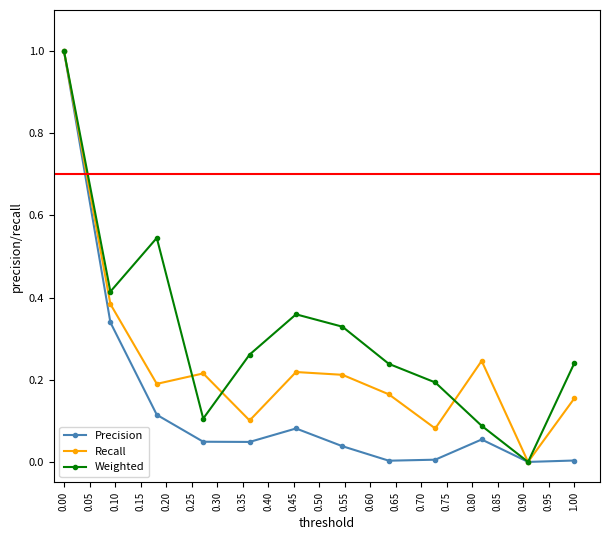

List the series in order of their overall mean, highest first.

Weighted, Recall, Precision